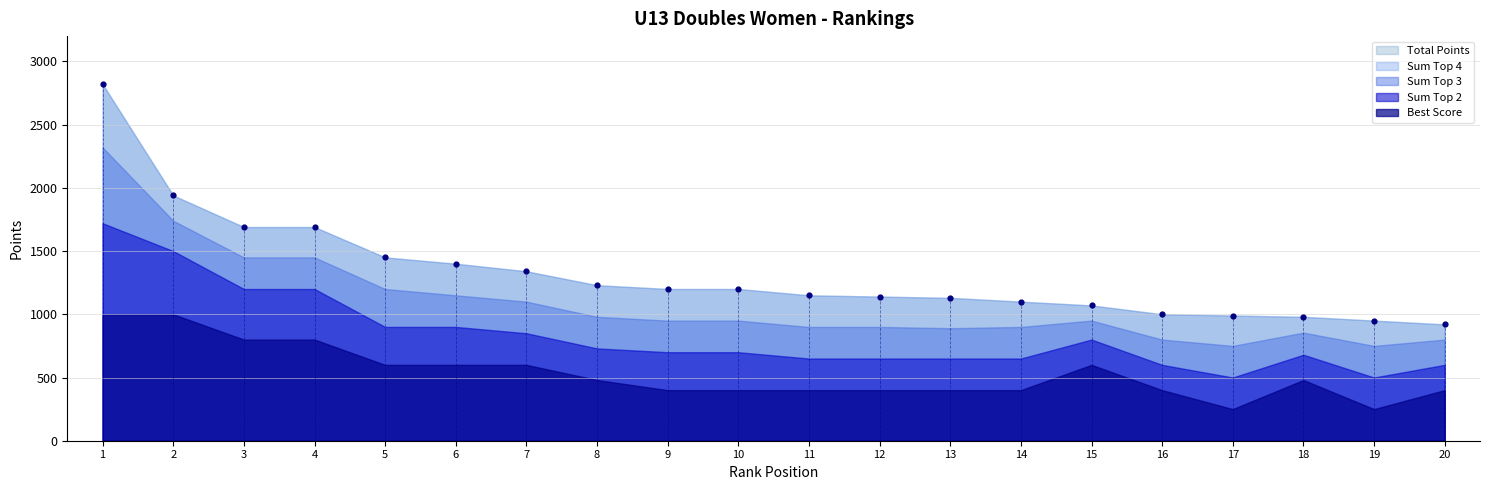

What Y value in the scatter plot is closest to 1870?

1940